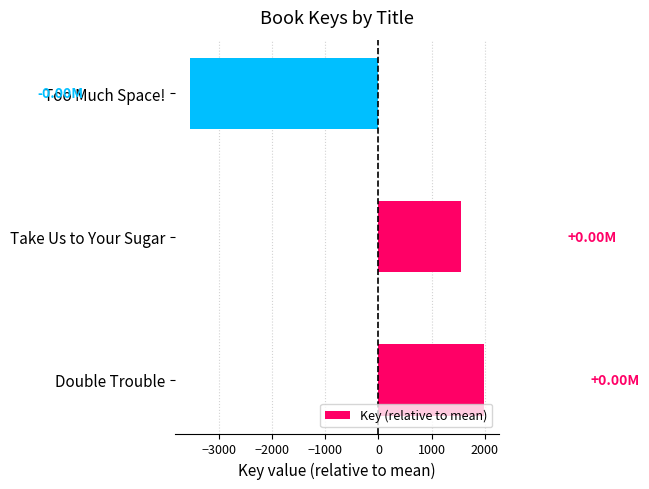

Where is the data nearest to the value -781?

Take Us to Your Sugar